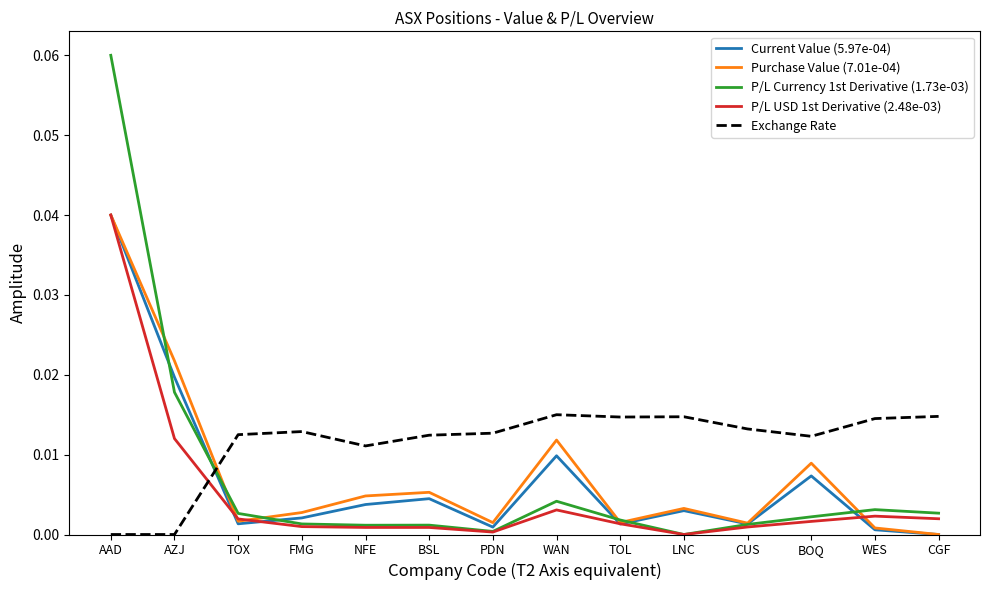

Rank the series at BOQ from highest to lowest value.

Exchange Rate, Purchase Value (7.01e-04), Current Value (5.97e-04), P/L Currency 1st Derivative (1.73e-03), P/L USD 1st Derivative (2.48e-03)